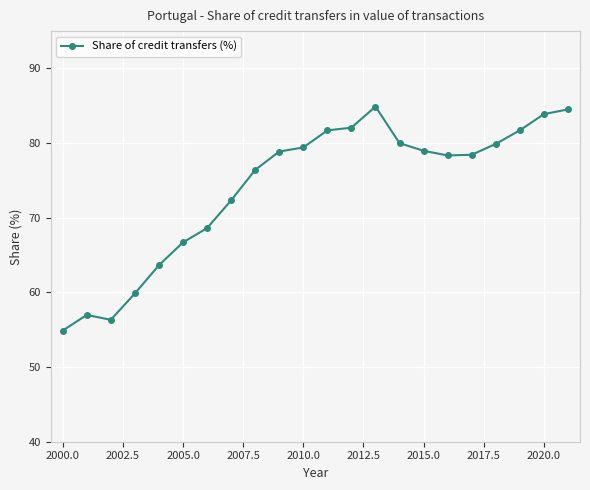

What is the minimum value shown in the chart?

54.9